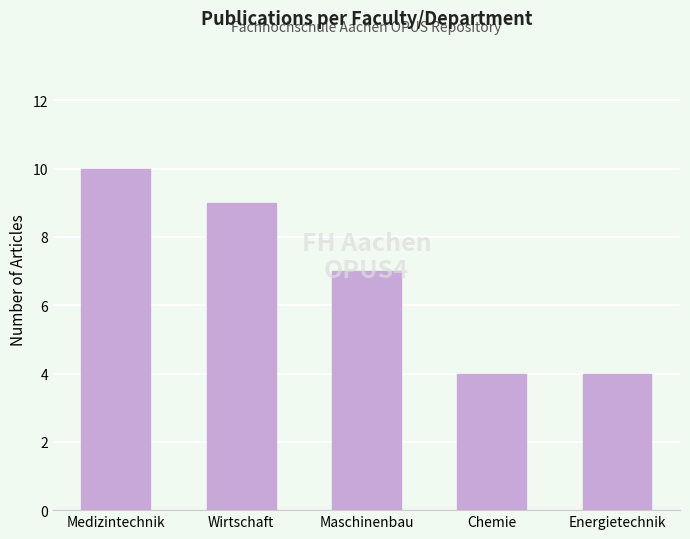

Reading left to right, what are all the values shown in this chart?

Medizintechnik=10	Wirtschaft=9	Maschinenbau=7	Chemie=4	Energietechnik=4